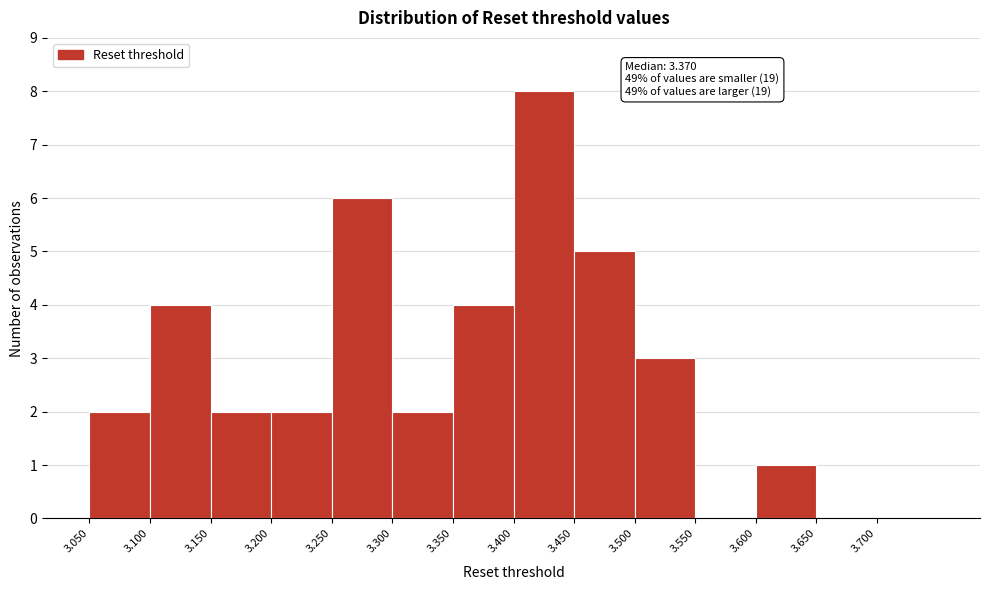

Which range on the x-axis has the tallest bar?

3.40 to 3.45